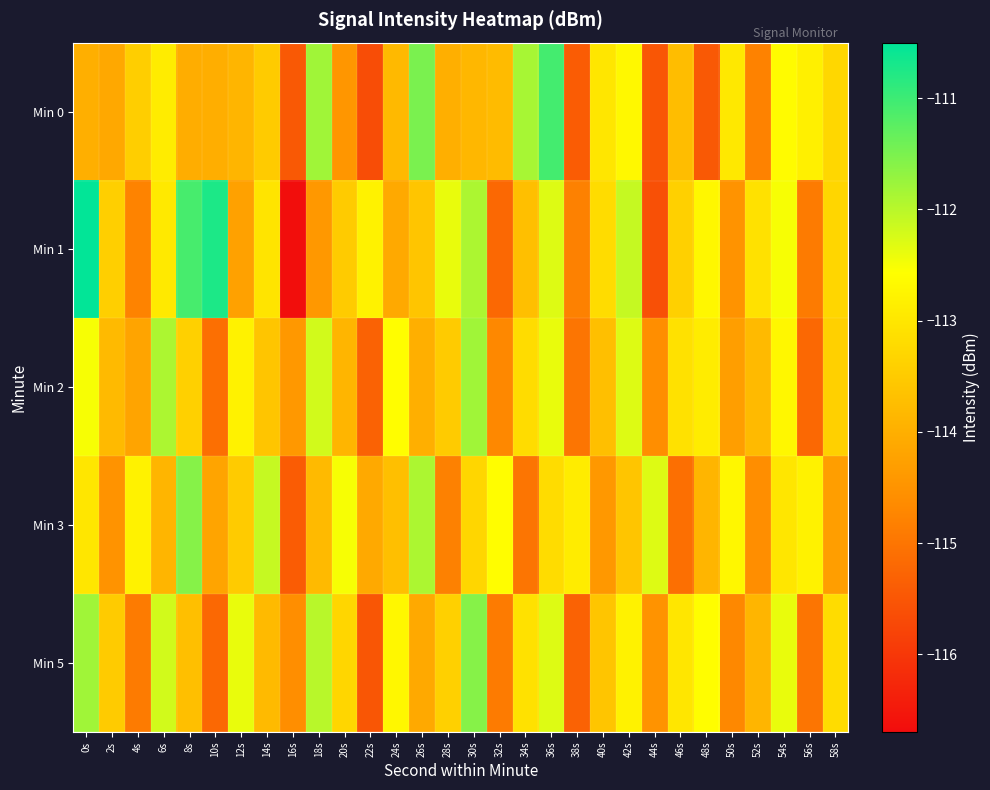

Between 24s and 10s, which is larger?

24s